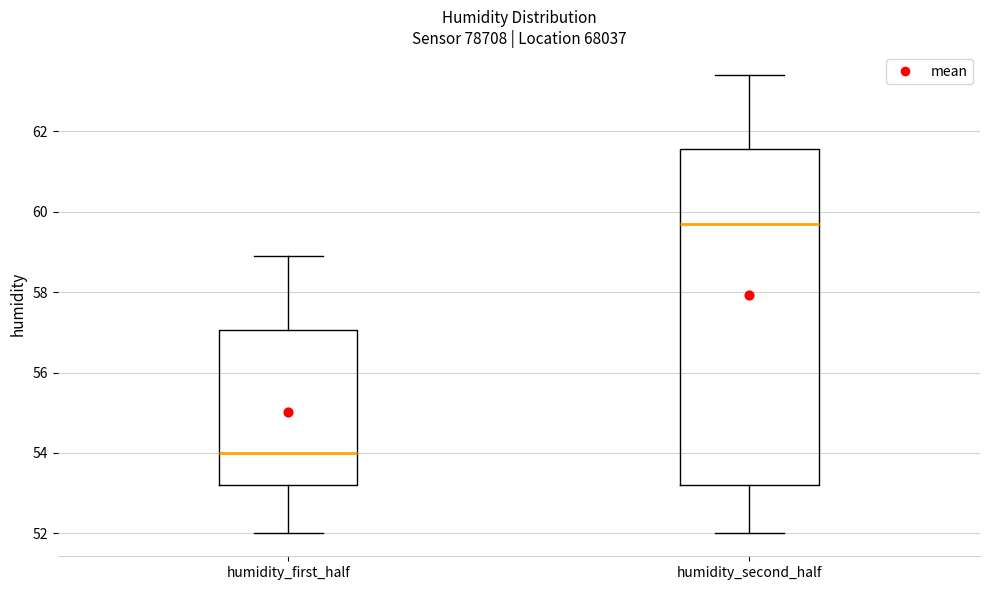

Which box is the tallest, from its lower edge to its upper edge?

humidity_second_half